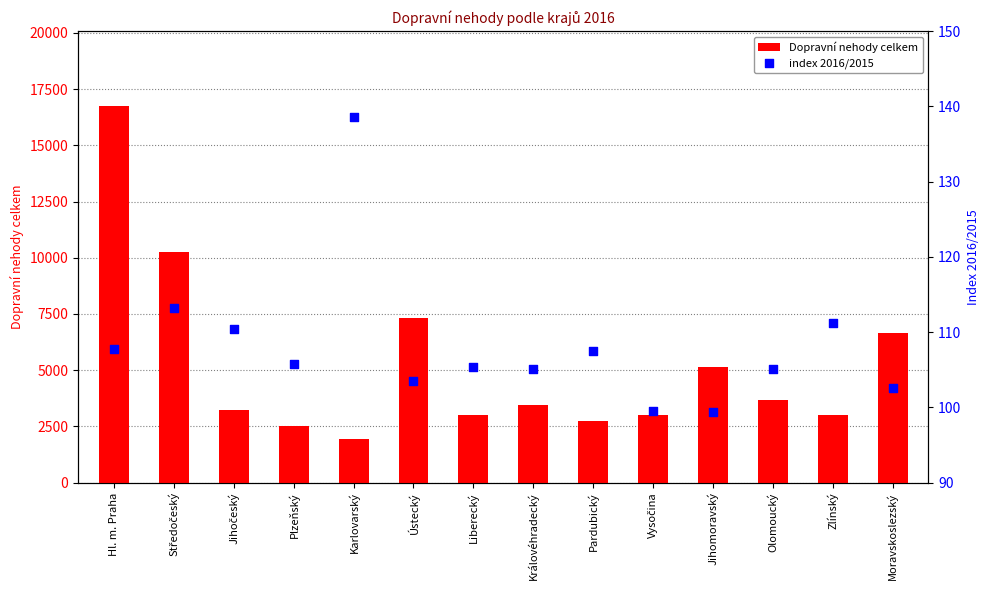

What are all the series names shown in the legend?

Dopravní nehody celkem, index 2016/2015